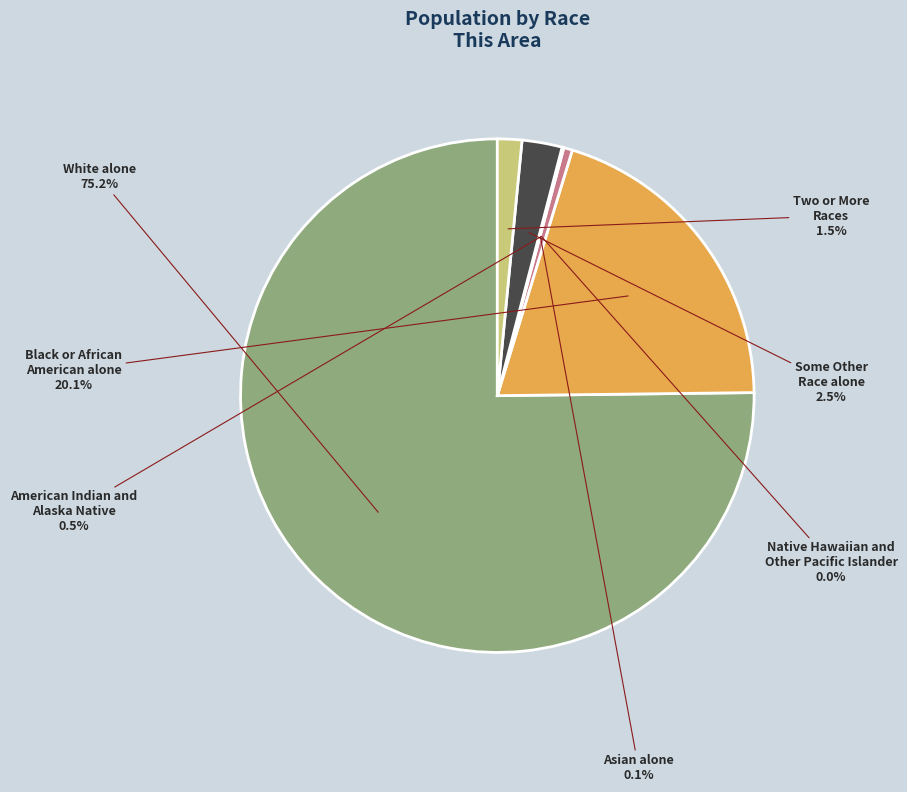

Approximately how many times larger is the value at White alone compared to Black or African
American alone?

3.7